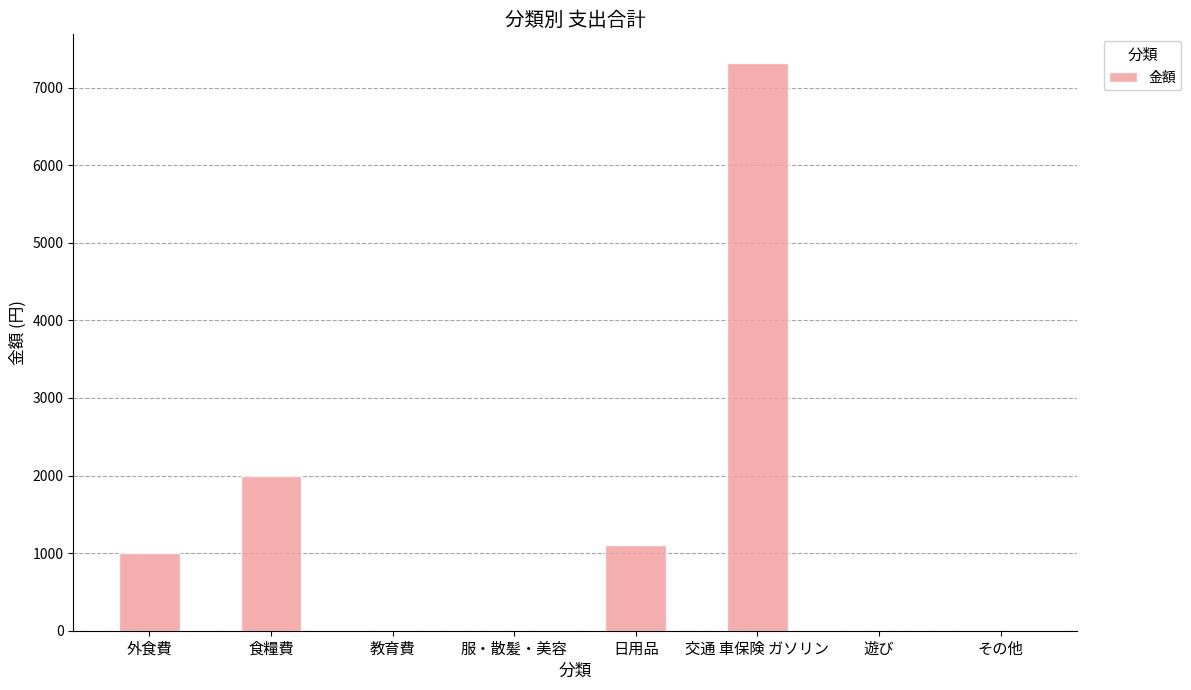

The value at 服・散髪・美容 is 0. True or false?

True